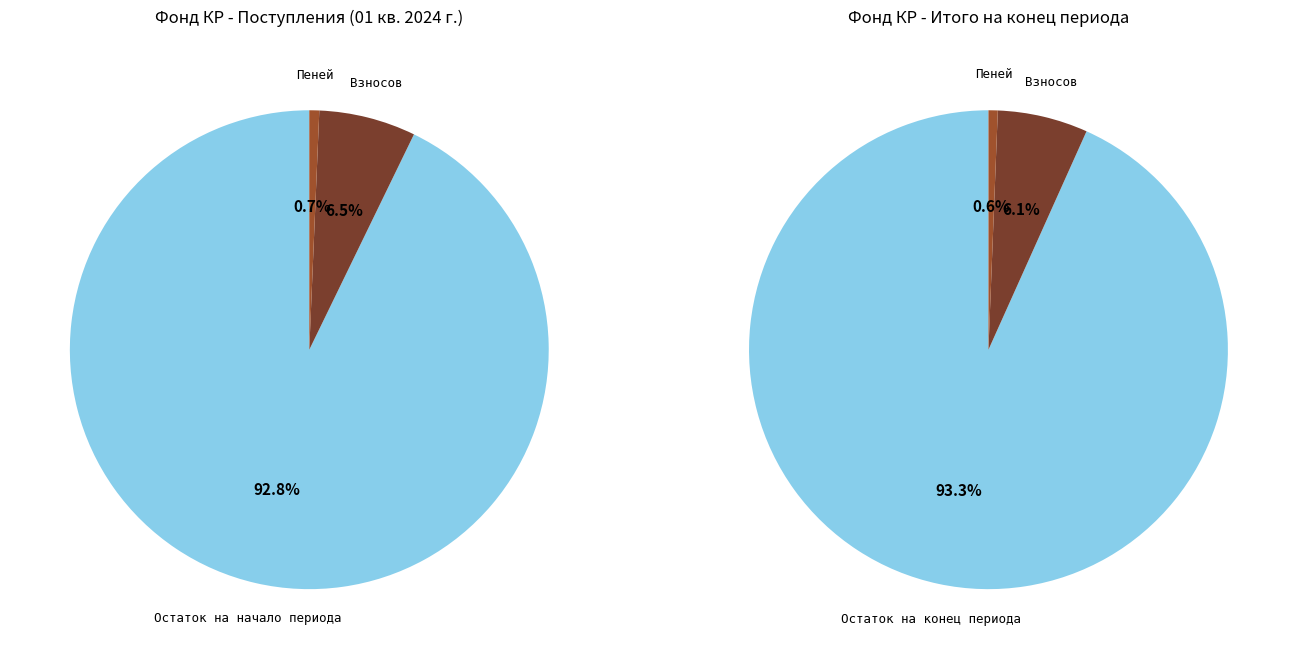

To the nearest percent, what percentage of the pie is 3?

1%